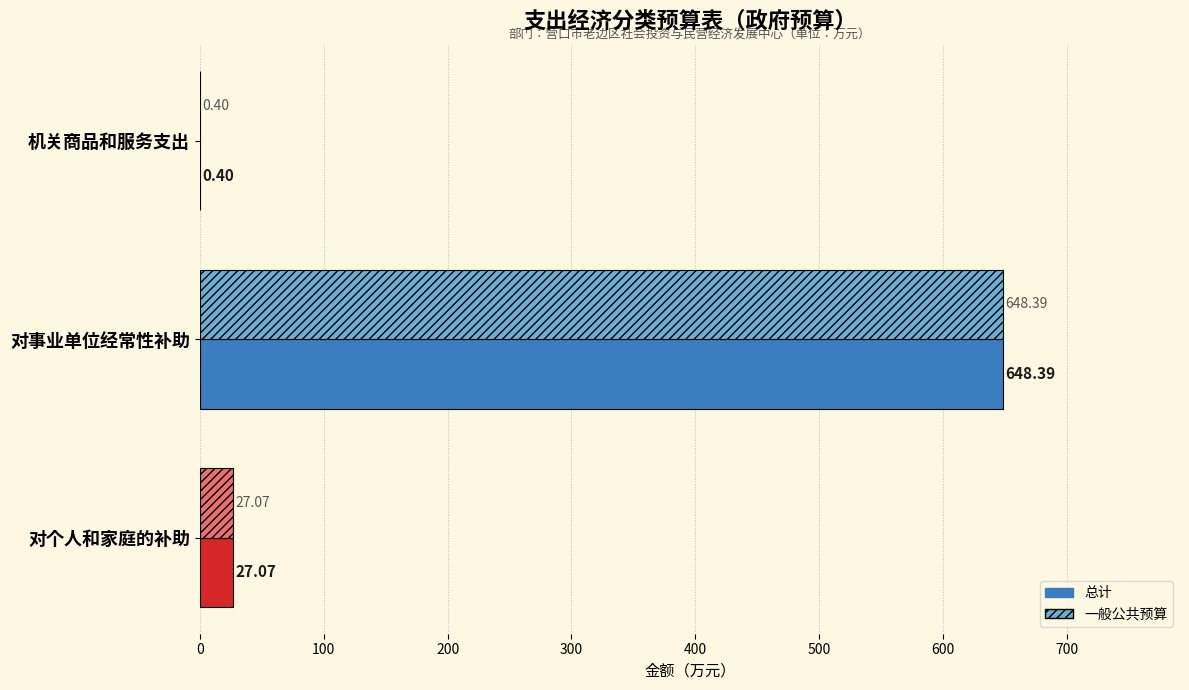

Where is 一般公共预算 nearest to the value 324?

对个人和家庭的补助